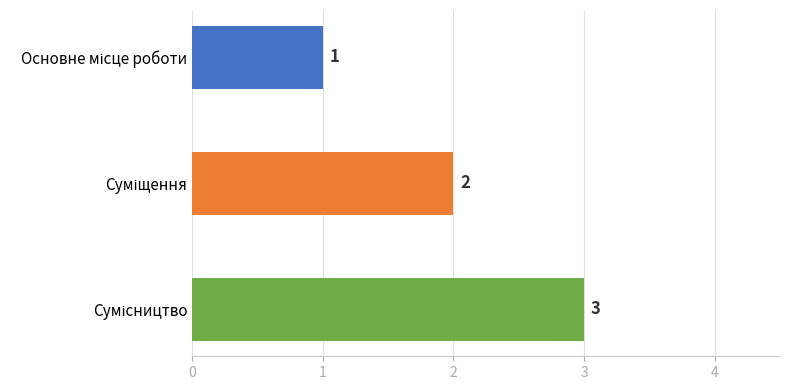

How many data points does each series have?

3